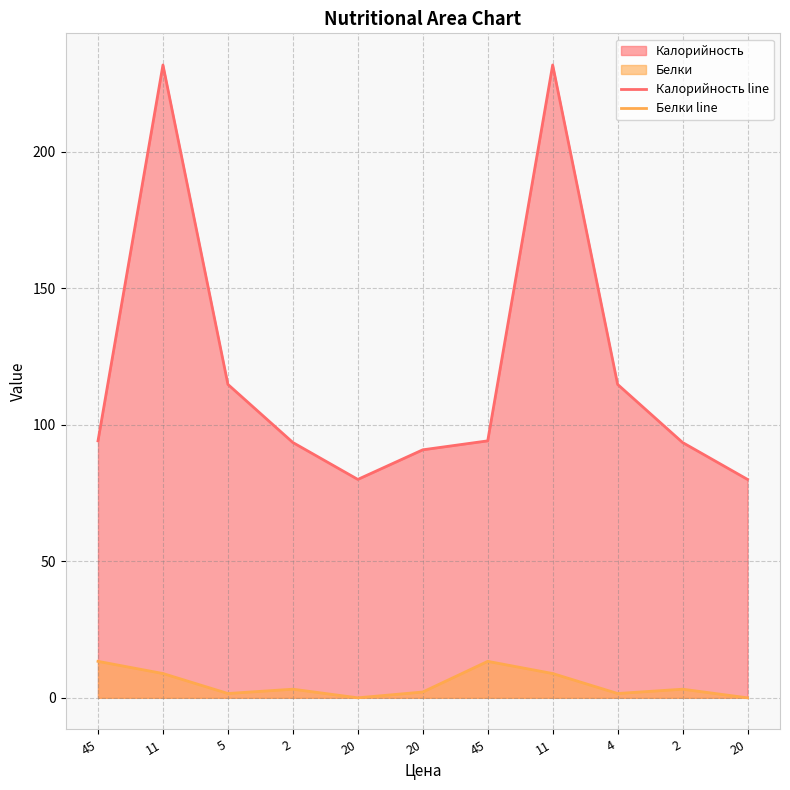

Which has a higher value, 45 or 20?

45